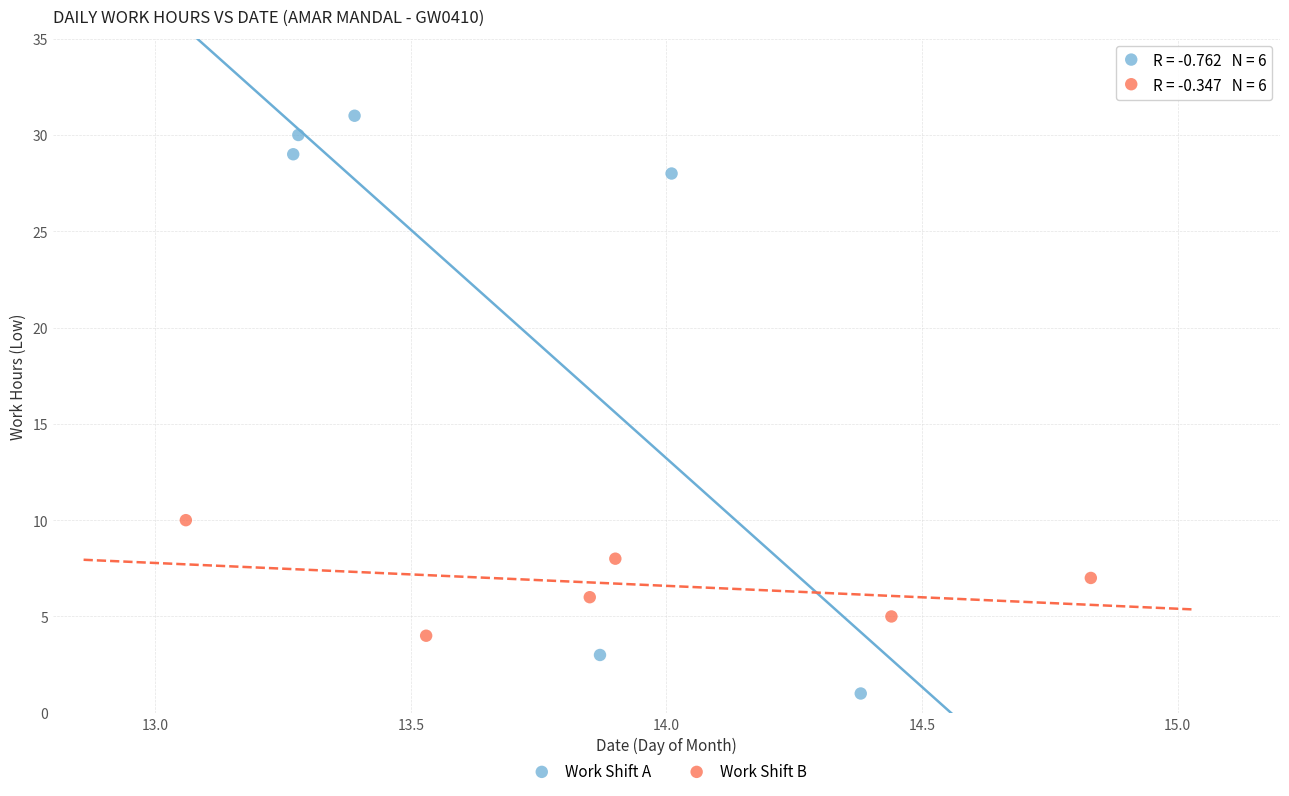

Which series reaches the maximum Y coordinate?

Work Shift A